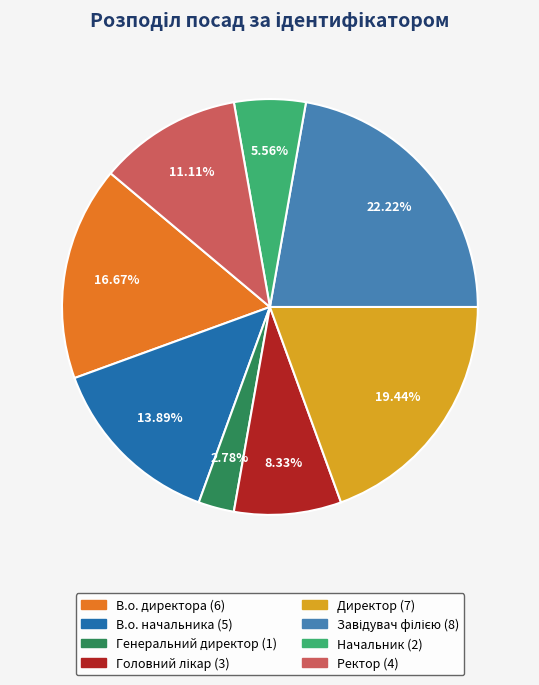

To the nearest percent, what is the average slice percentage?

12%